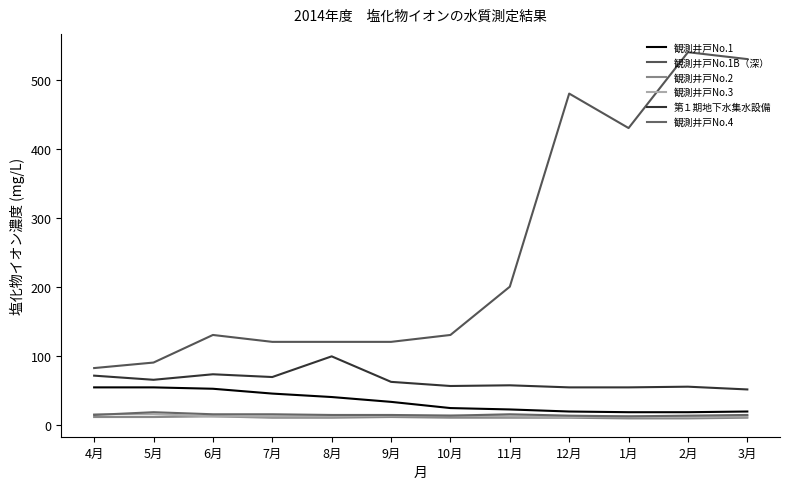

Count the number of categories in the chart.

12